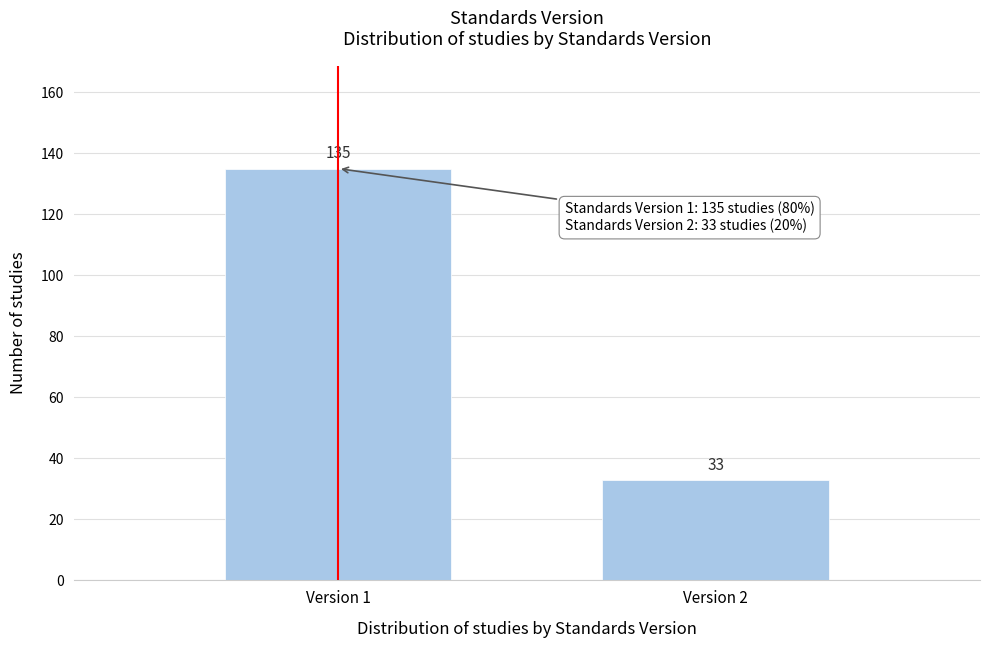

Reading right to left, extract all data points from this chart.

33	135